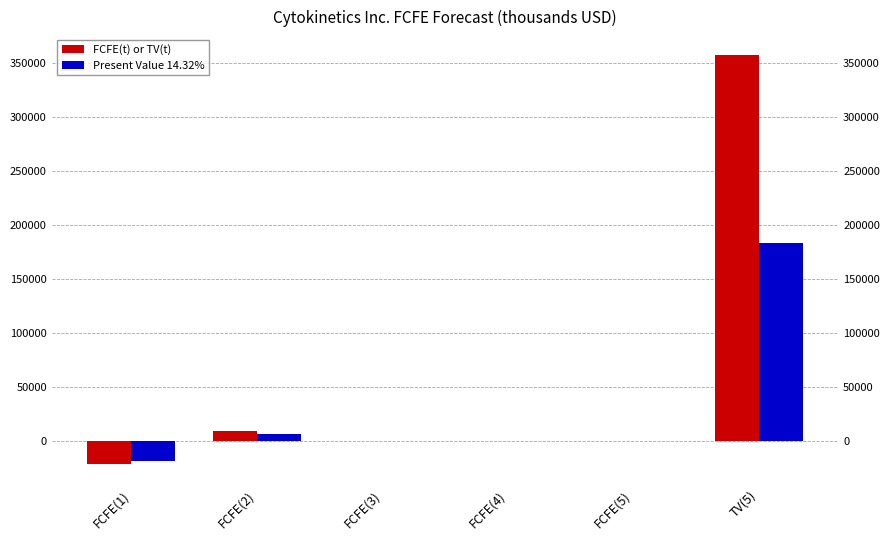

How many categories are shown in the chart?

6